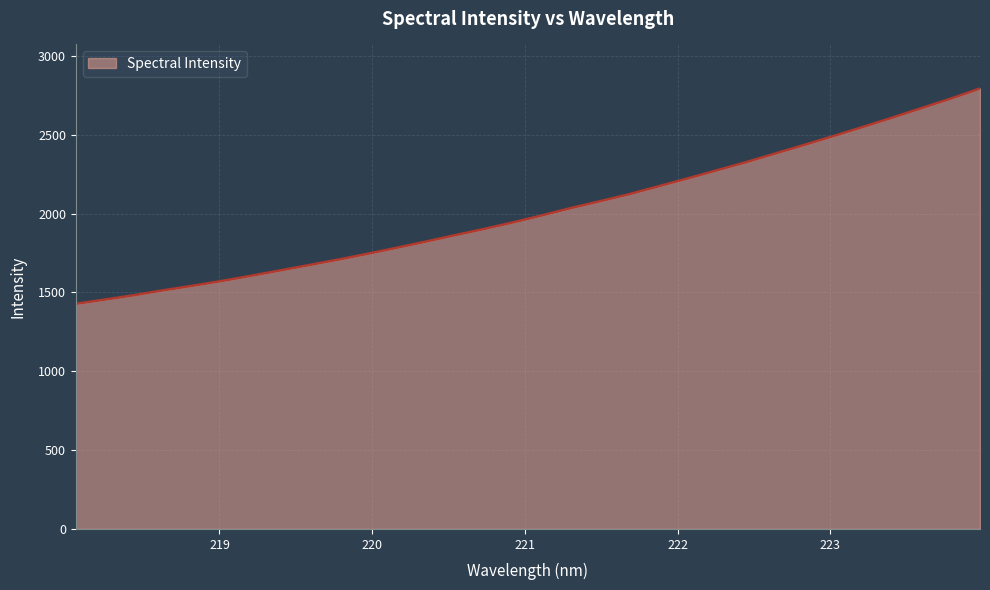

What is the greatest value displayed?

2793.6